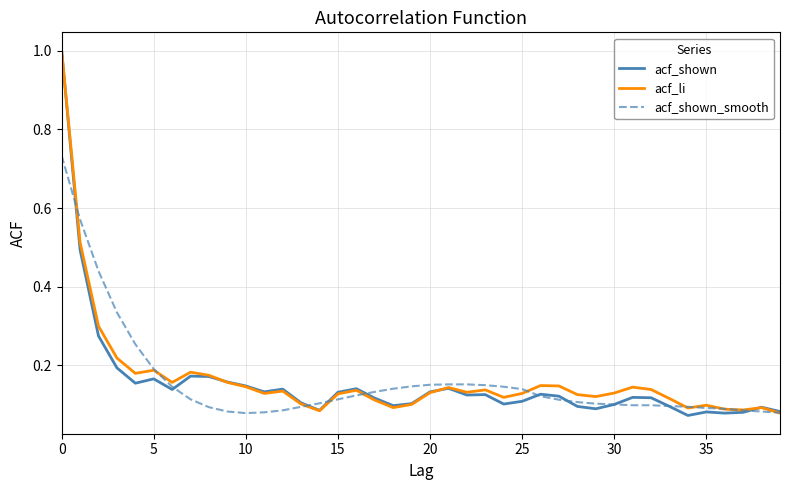

How many lines are shown in the chart?

3